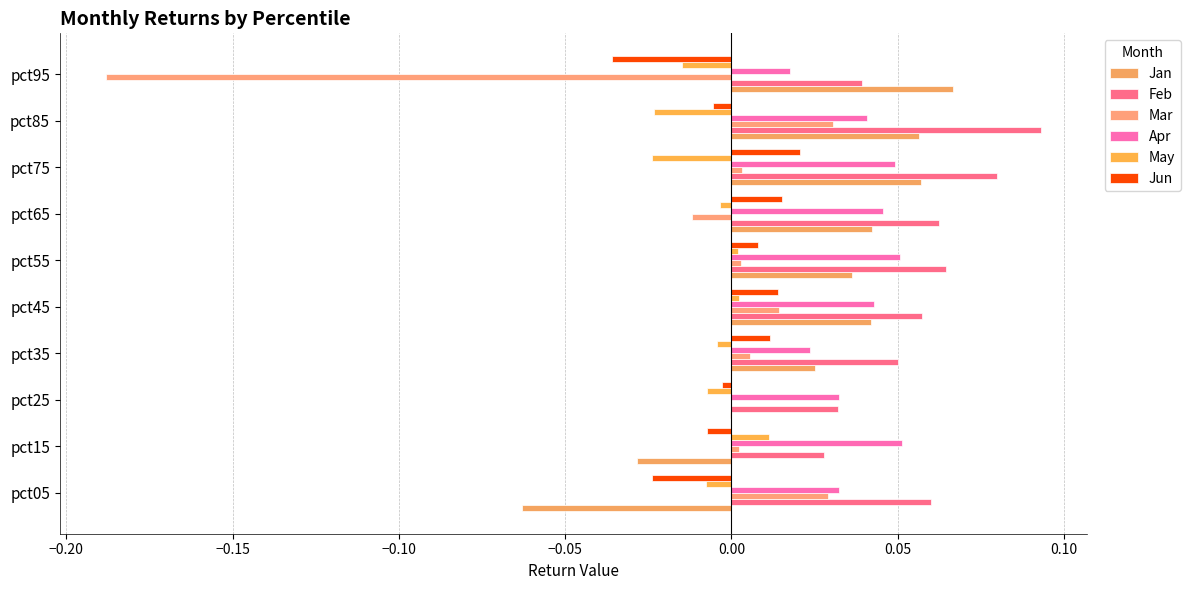

List the series in order of their peak value, highest first.

Feb, Jan, Apr, Mar, Jun, May